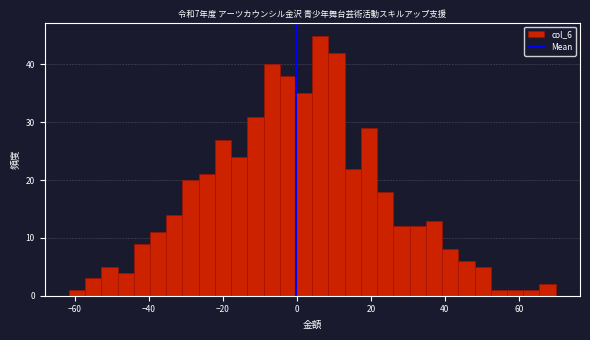

Around what value on the x-axis is the tallest bar? Give the approximate position of its centre, as read against the axis.

6